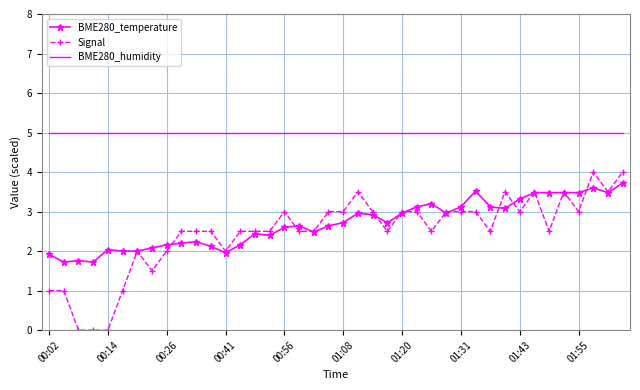

What are all the series names shown in the legend?

BME280_temperature, Signal, BME280_humidity